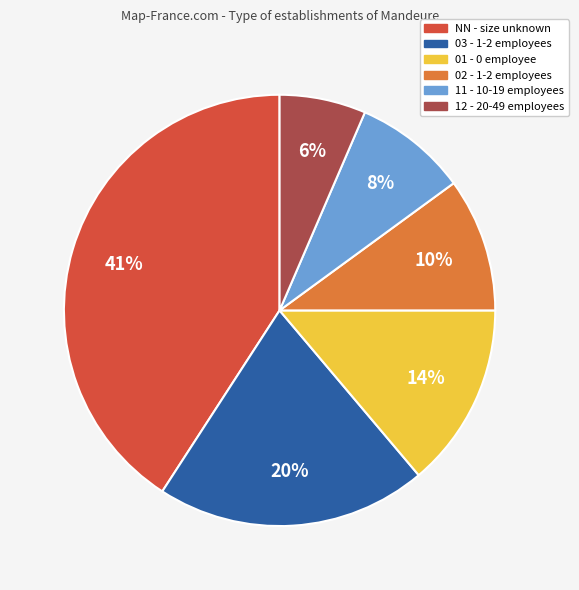

How many segments does this pie chart have?

6